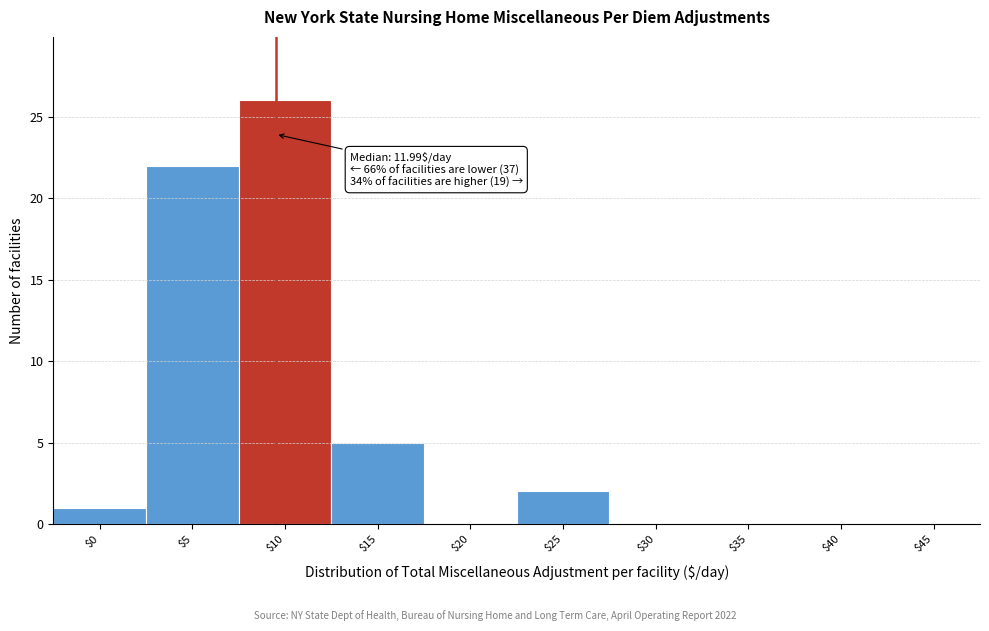

At which label is the value closest to 13?

$15